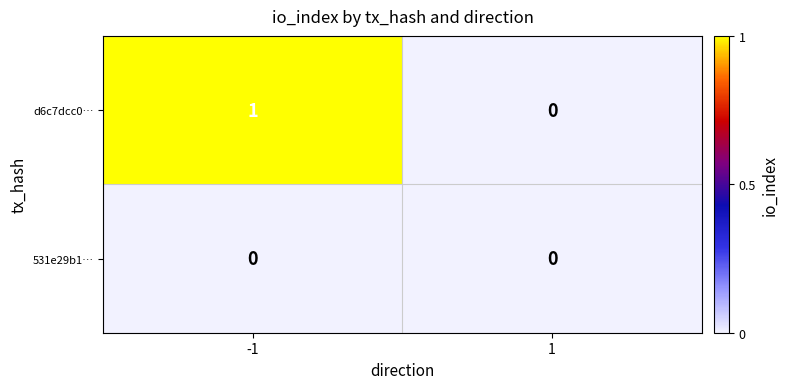

Which series has the largest total across all categories?

d6c7dcc0…